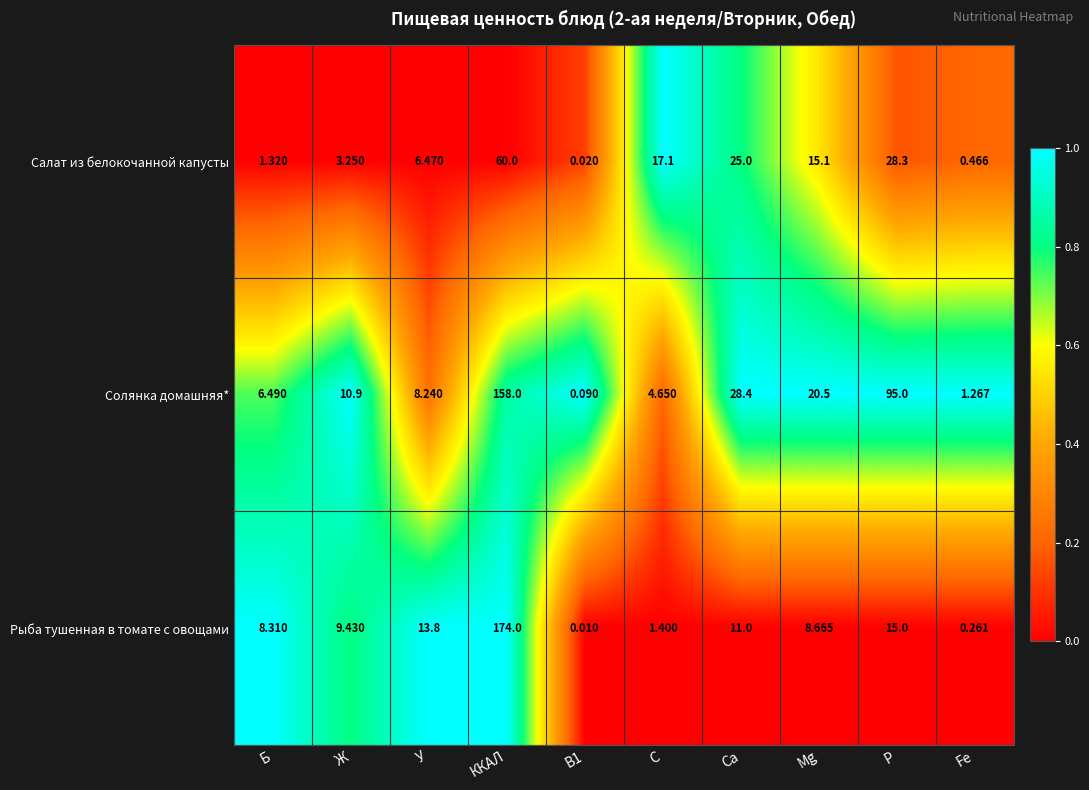

Which category has the highest value in the Солянка домашняя* series?

ККАЛ